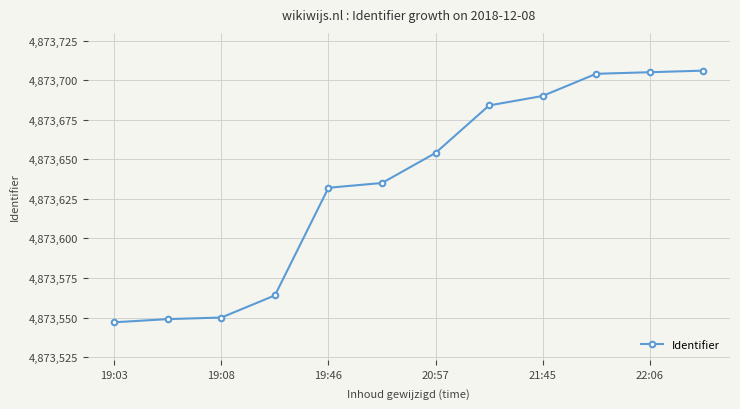

Reading left to right, extract all data points from this chart.

4873547	4873549	4873550	4873564	4873632	4873635	4873654	4873684	4873690	4873704	4873705	4873706